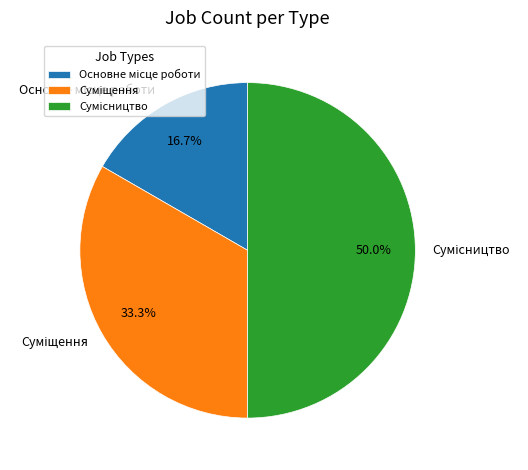

Count the number of slices in the pie.

3